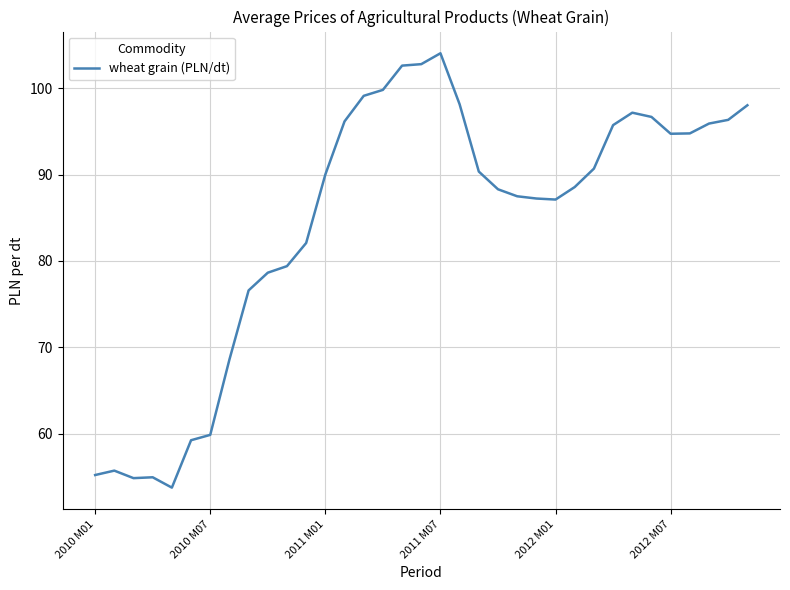

What is the difference between the maximum and minimum values?

50.3